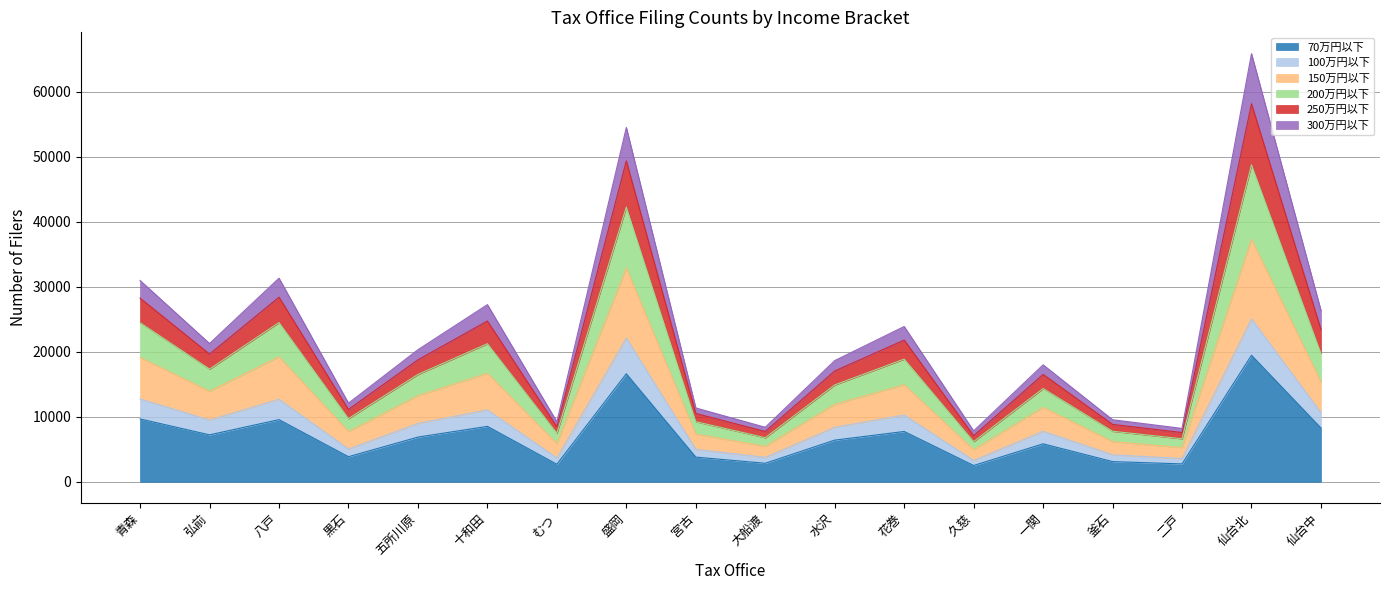

True or false: 200万円以下 and 100万円以下 intersect in this chart.

False